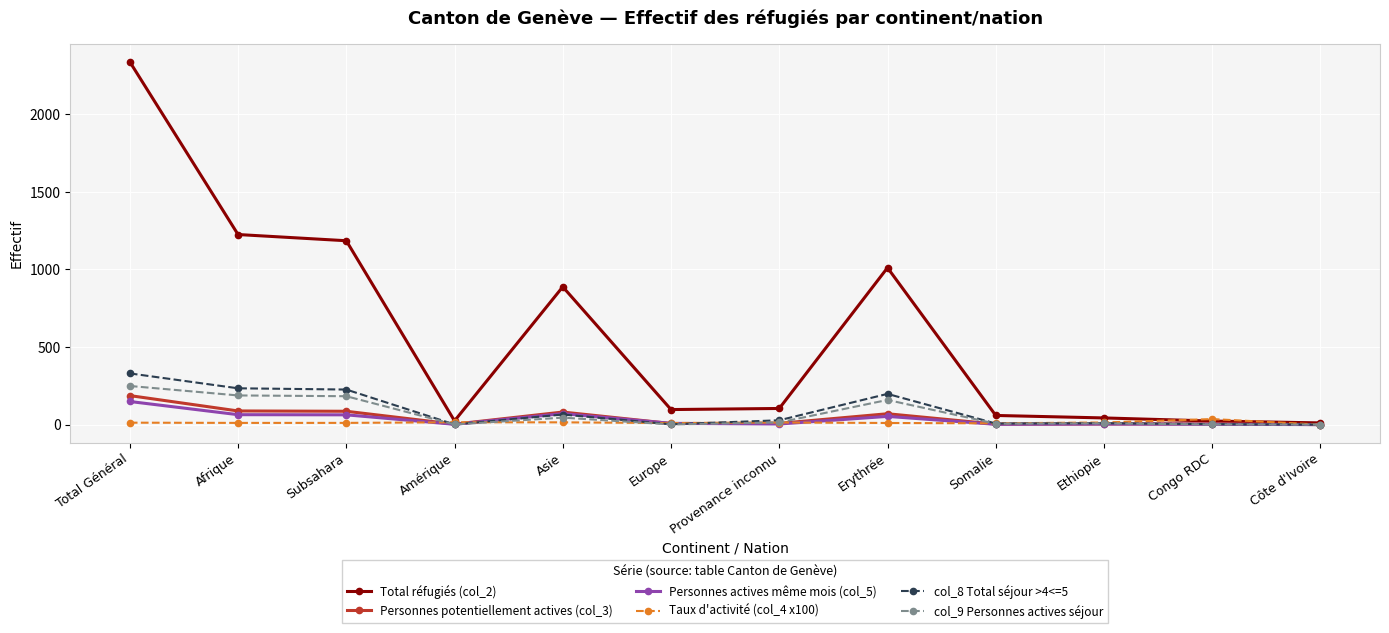

Which category has the highest value in the Personnes potentiellement actives (col_3) series?

Total Général